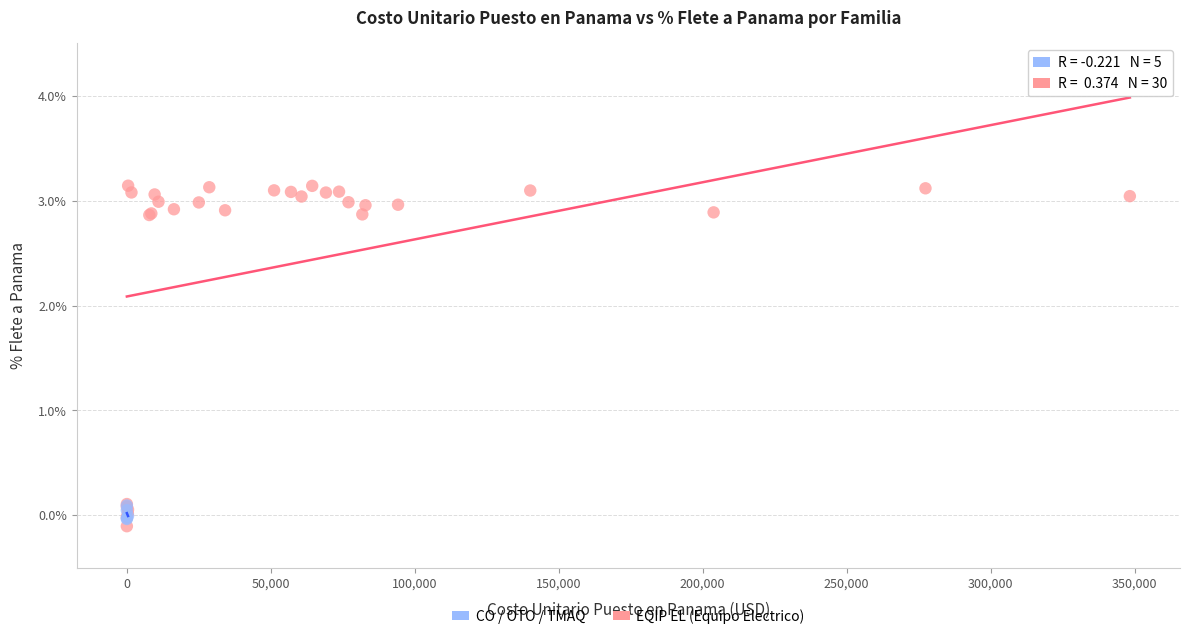

Which series reaches the maximum Y coordinate?

EQIP EL (Equipo Electrico)